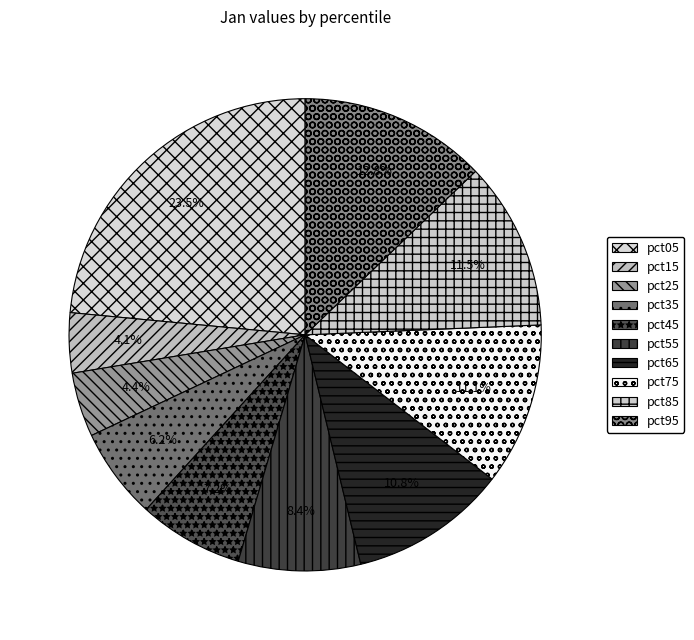

What is the change in value from pct05 to pct15?

-2.4